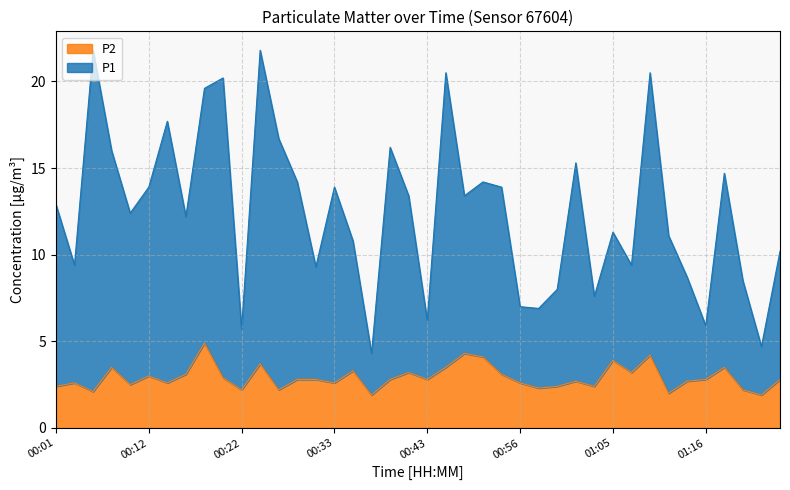

What is the sum of the P2 values at 00:50 and 00:41?

7.3